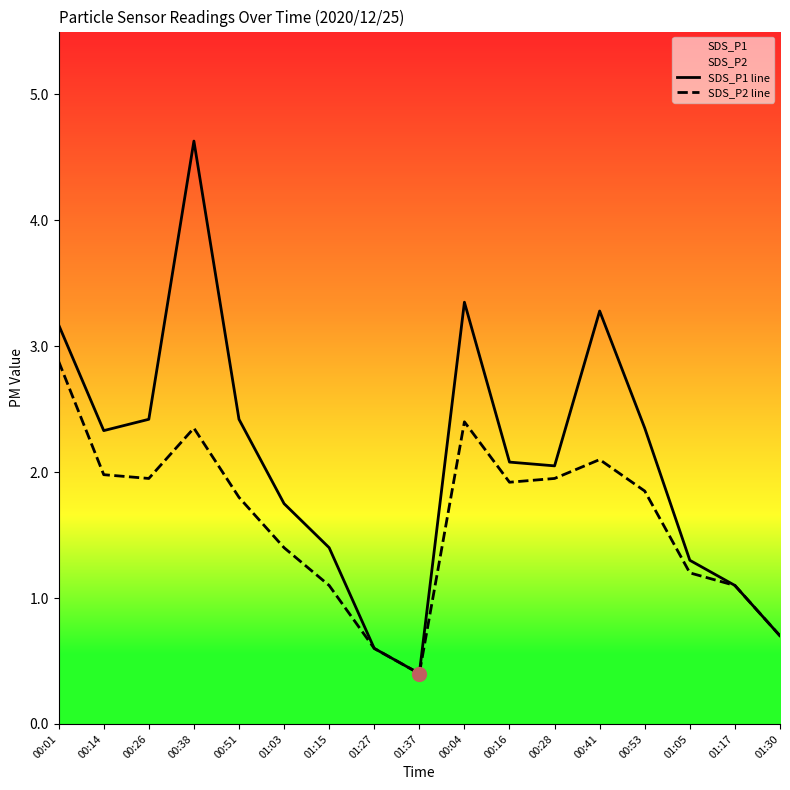

Reading left to right, extract all data points from this chart.

SDS_P1 line: 3.2	2.3	2.4	4.6	2.4	1.8	1.4	0.6	0.4	3.4	2.1	2.0	3.3	2.4	1.3	1.1	0.7
SDS_P2 line: 2.9	2.0	1.9	2.4	1.8	1.4	1.1	0.6	0.4	2.4	1.9	1.9	2.1	1.9	1.2	1.1	0.7